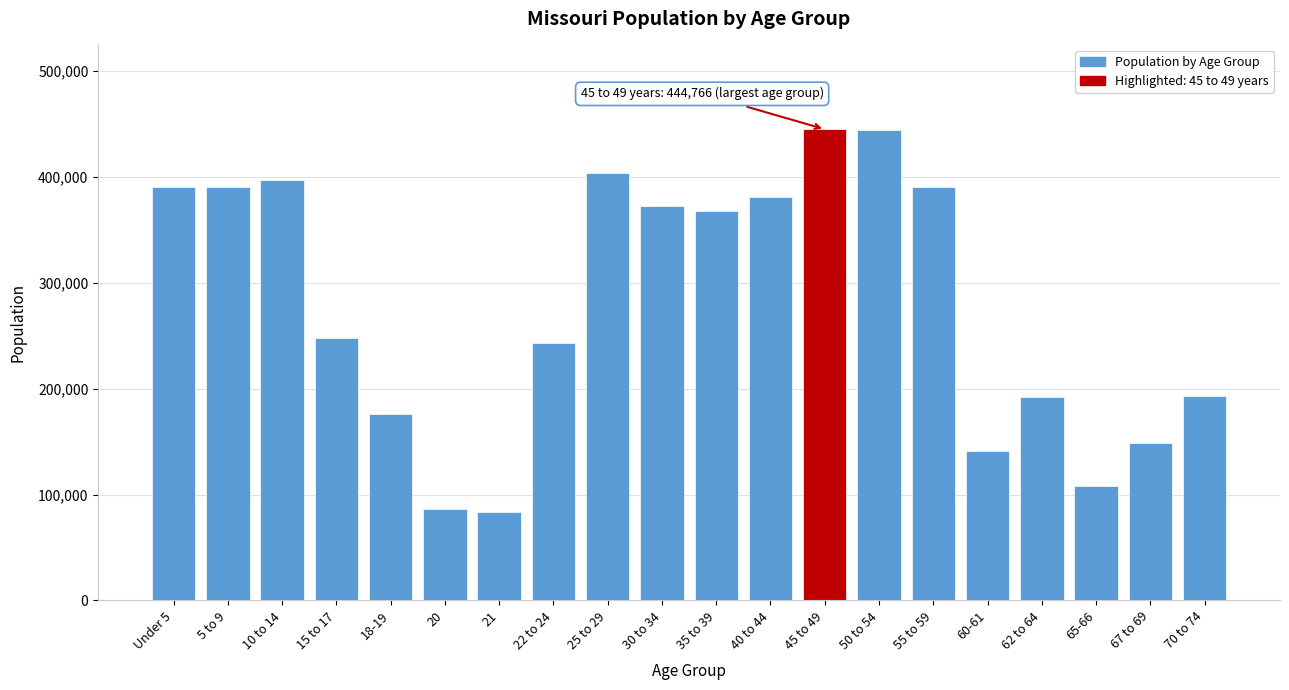

What is the greatest value displayed?

444766